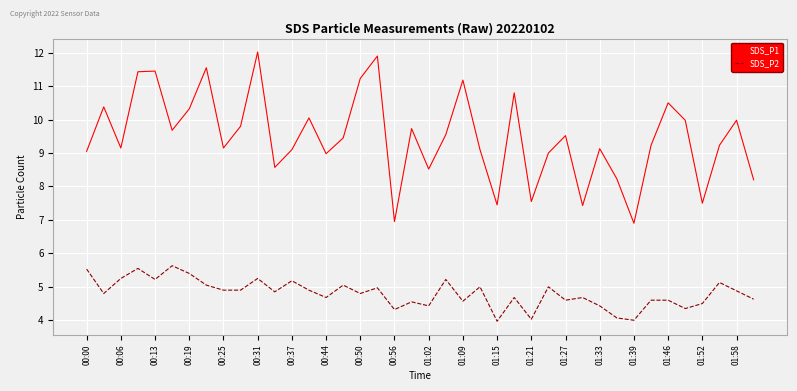

List the series in order of their peak value, highest first.

SDS_P1, SDS_P2